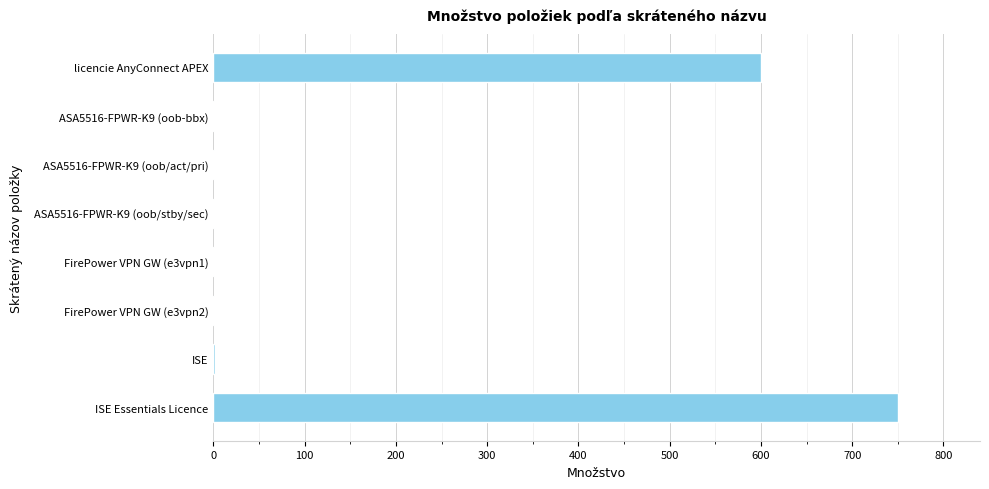

Is it true that the value at ISE Essentials Licence is 750?

True